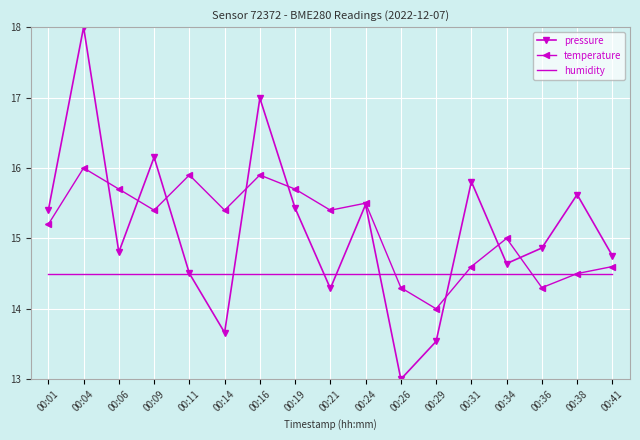

What is the minimum value shown in the chart?

13.0